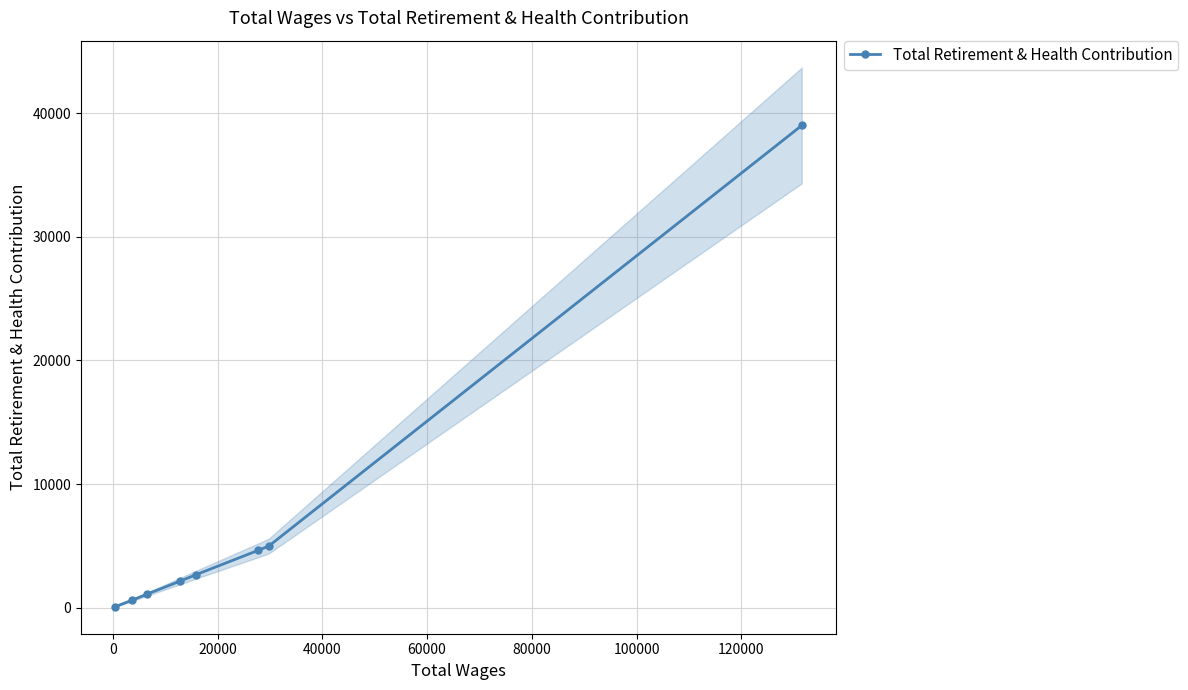

What is the value of the 1st point from the left?

78